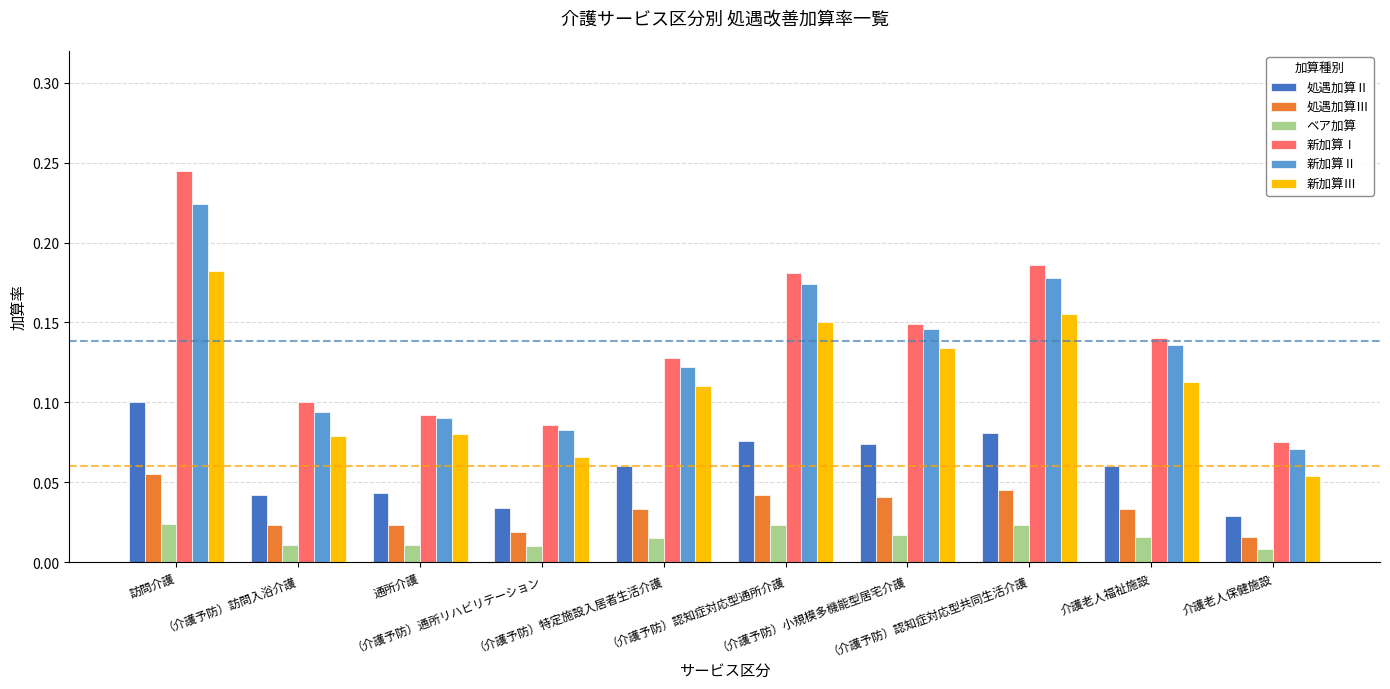

What is the label of the 5th bar from the left?

（介護予防）特定施設入居者生活介護